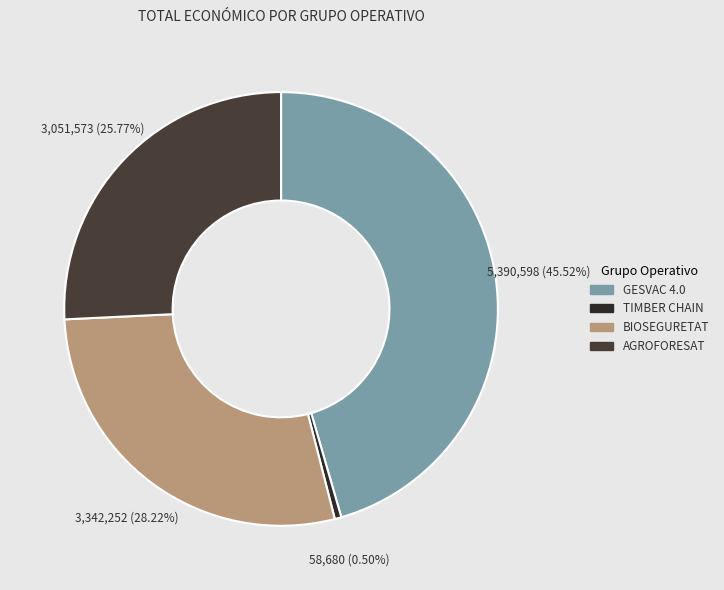

Approximately how many times larger is the value at AGROFORESAT compared to BIOSEGURETAT?

0.9